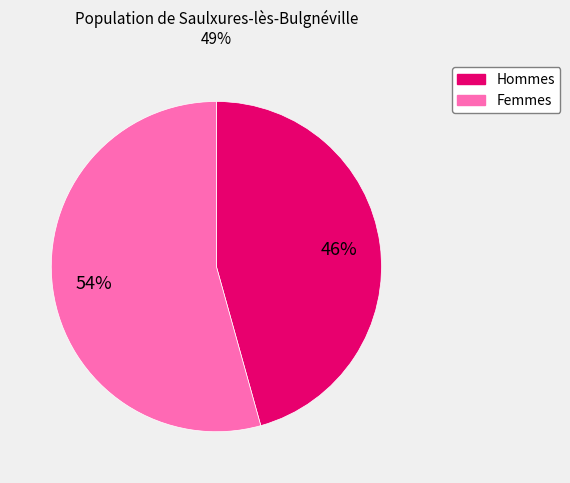

Does any single category account for the majority?

Yes